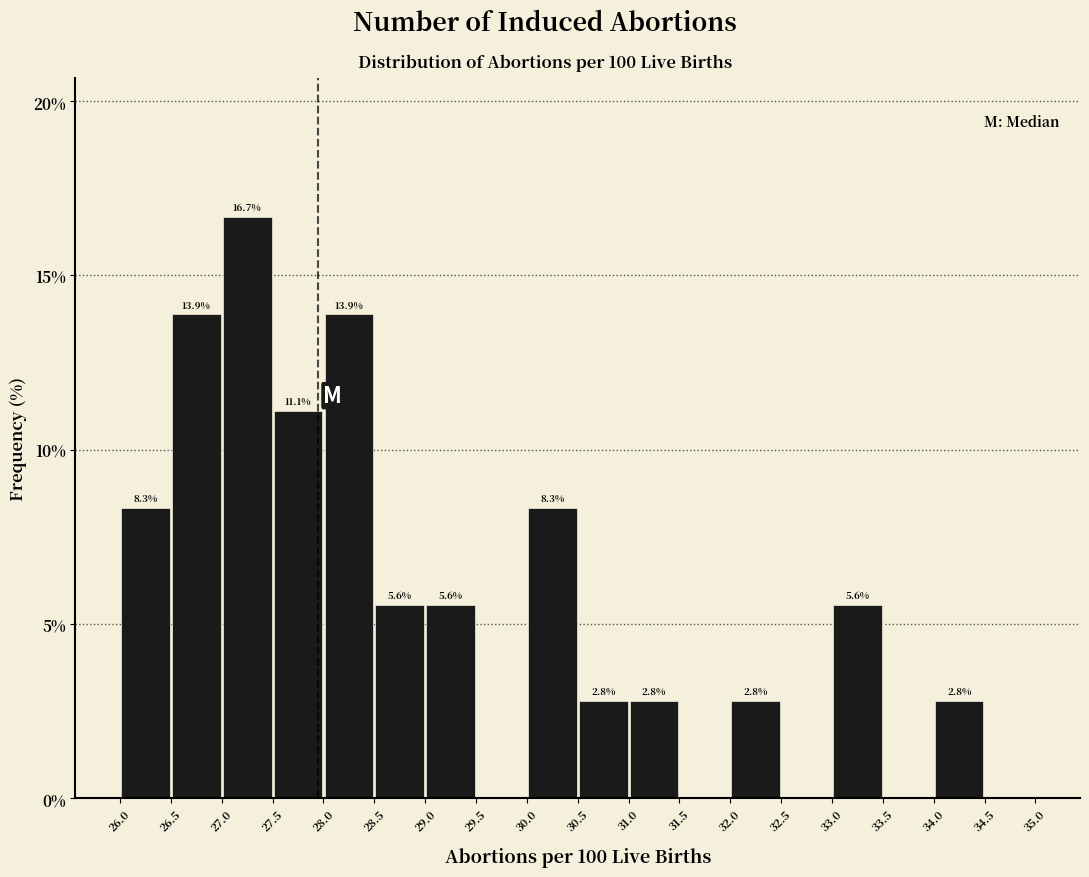

Which range on the x-axis has the tallest bar?

27.0 to 27.5